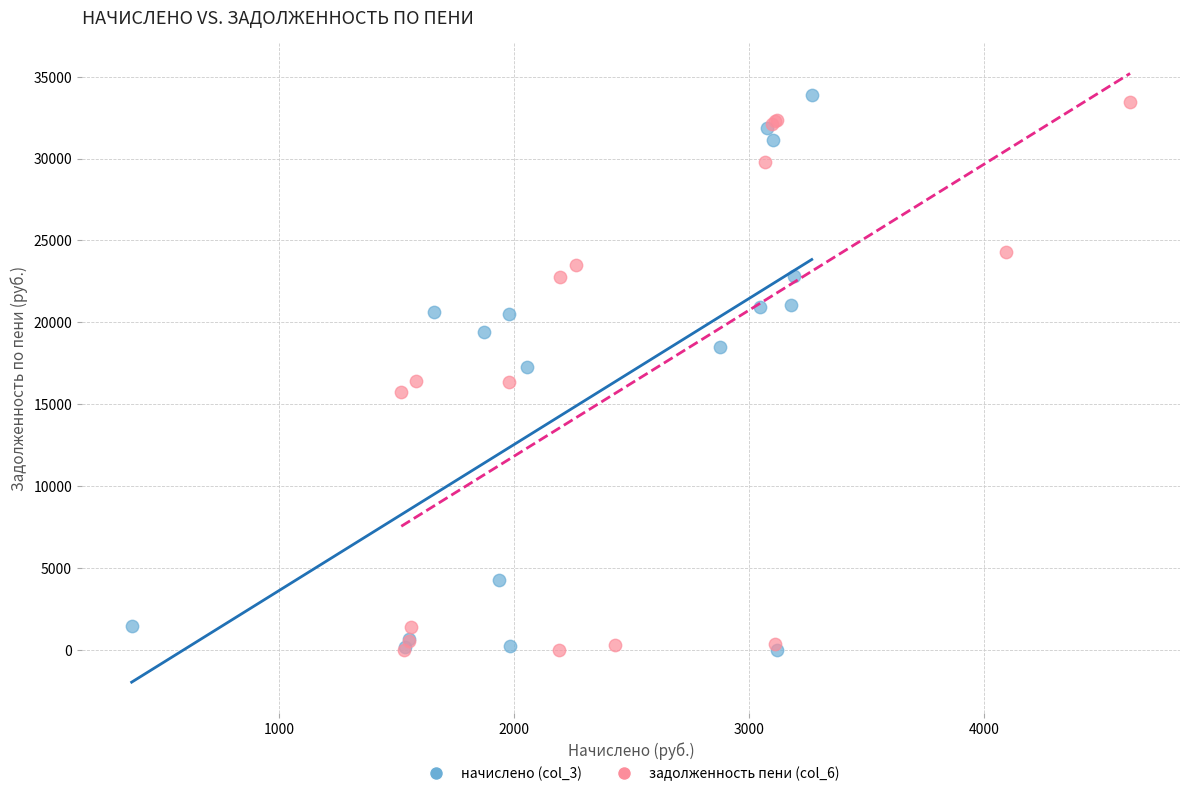

What are all the series names shown in the legend?

начислено (col_3), задолженность пени (col_6)